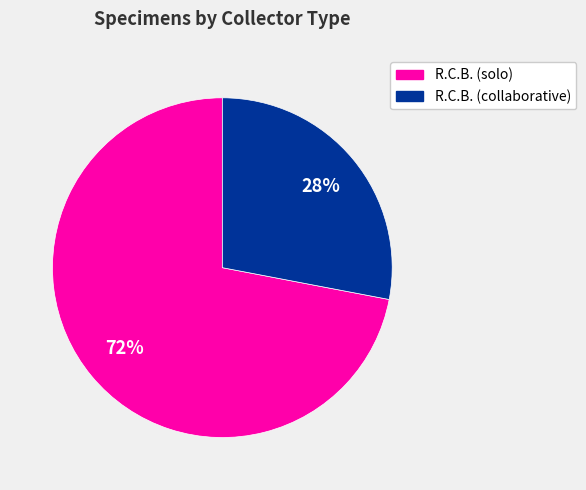

How many segments does this pie chart have?

2